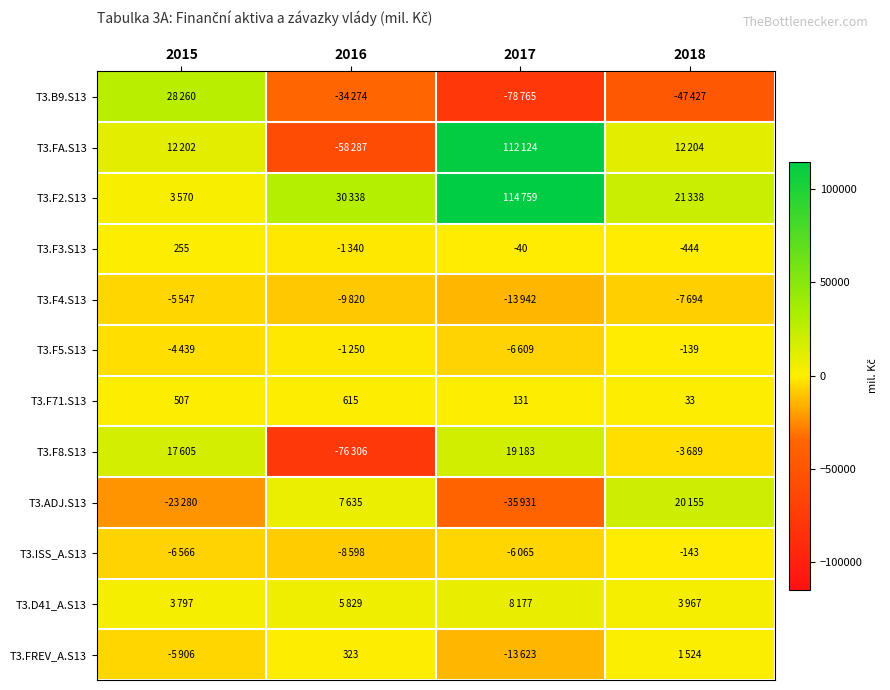

Where is T3.F71.S13 nearest to the value 324?

2015